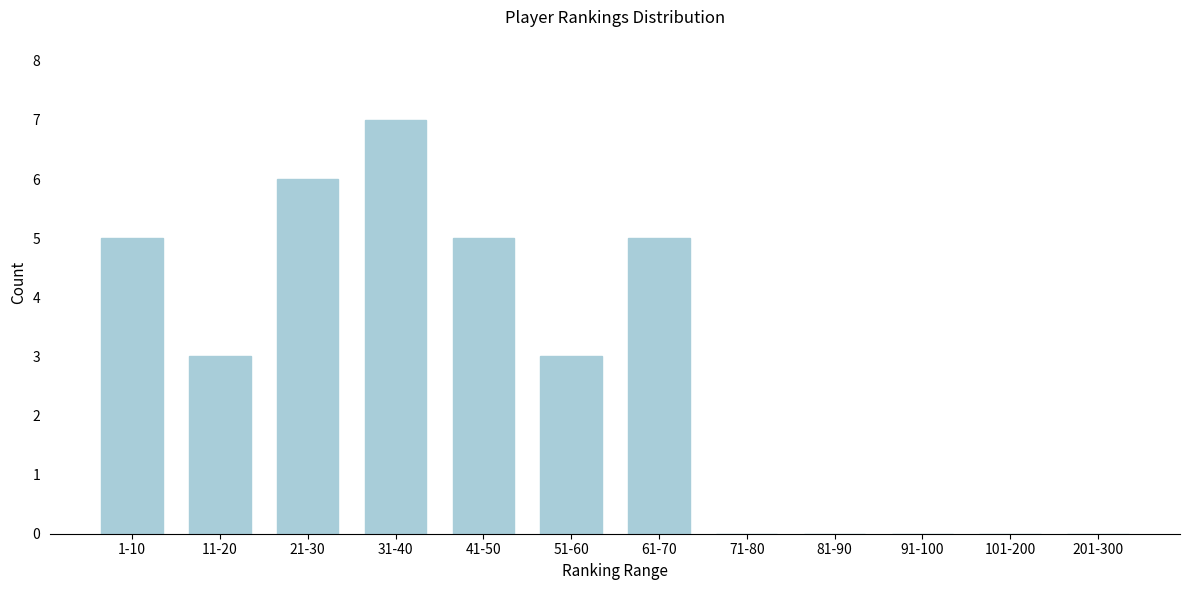

Reading left to right, extract all data points from this chart.

1-10=5	11-20=3	21-30=6	31-40=7	41-50=5	51-60=3	61-70=5	71-80=0	81-90=0	91-100=0	101-200=0	201-300=0